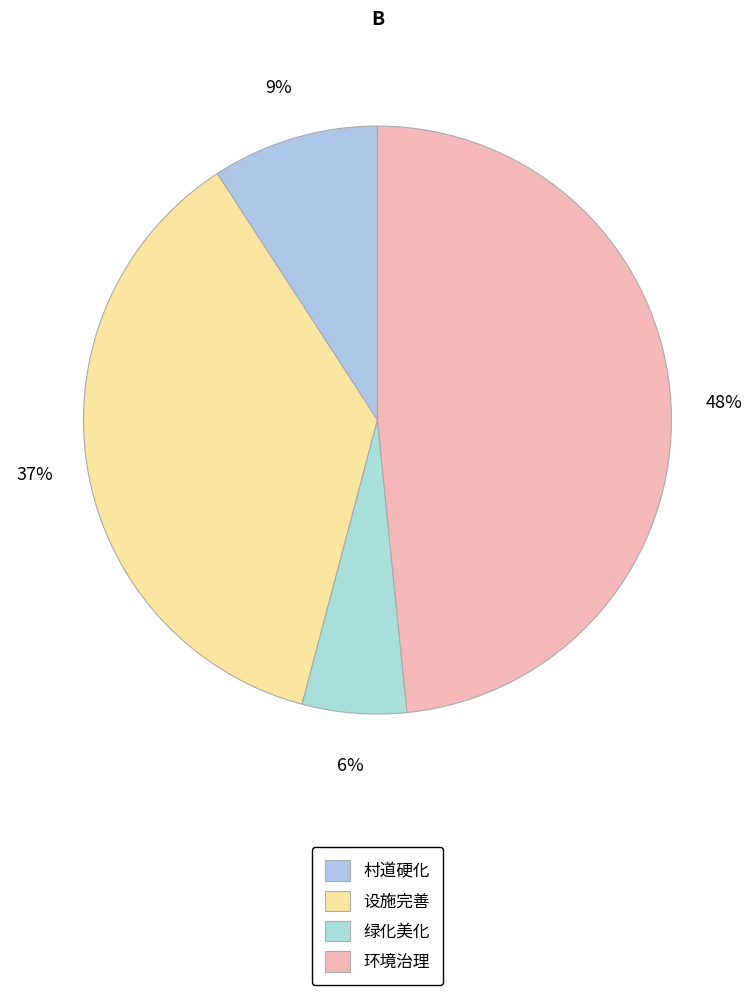

To the nearest percent, what percentage of the pie is 环境治理?

48%